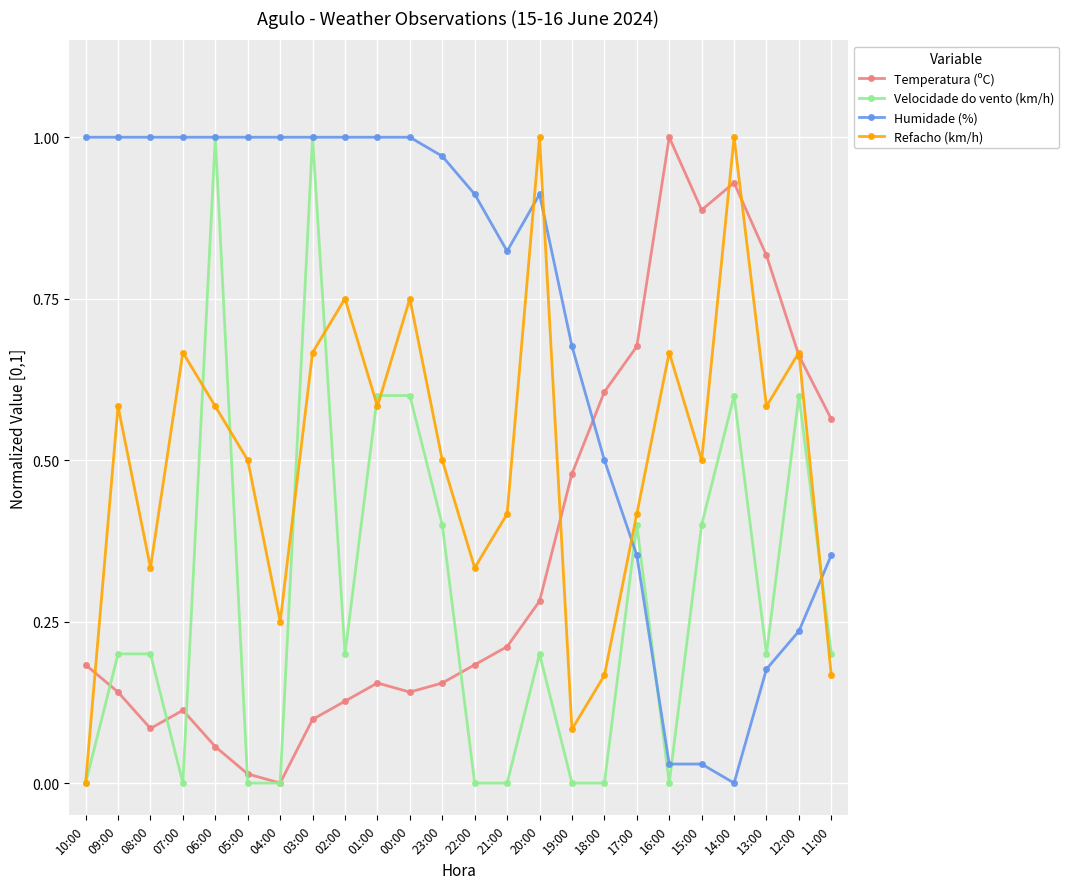

True or false: Temperatura (ºC) and Humidade (%) cross at least once.

True